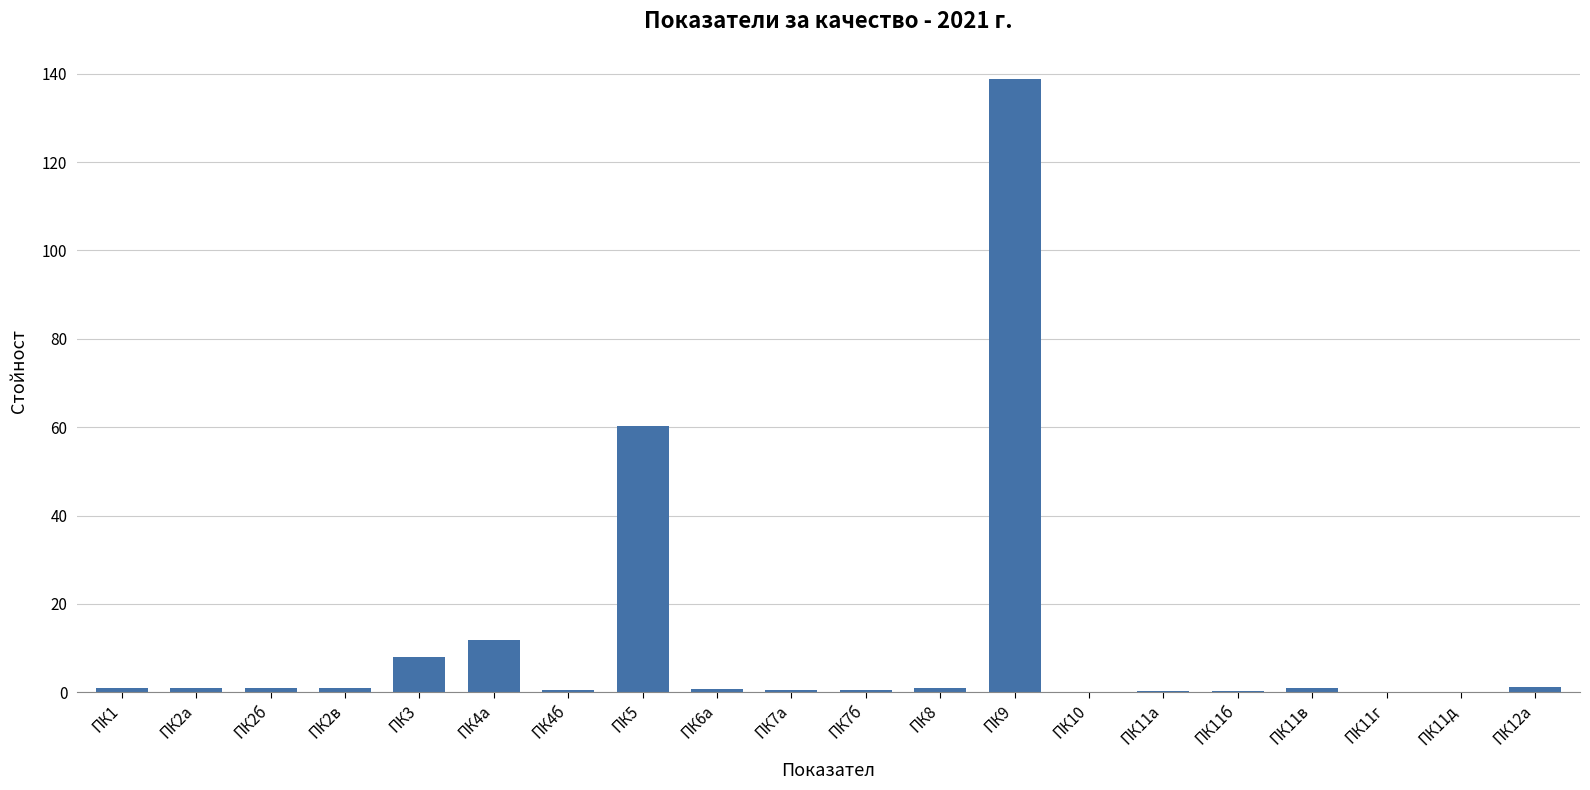

What is the sum of all values?

229.1